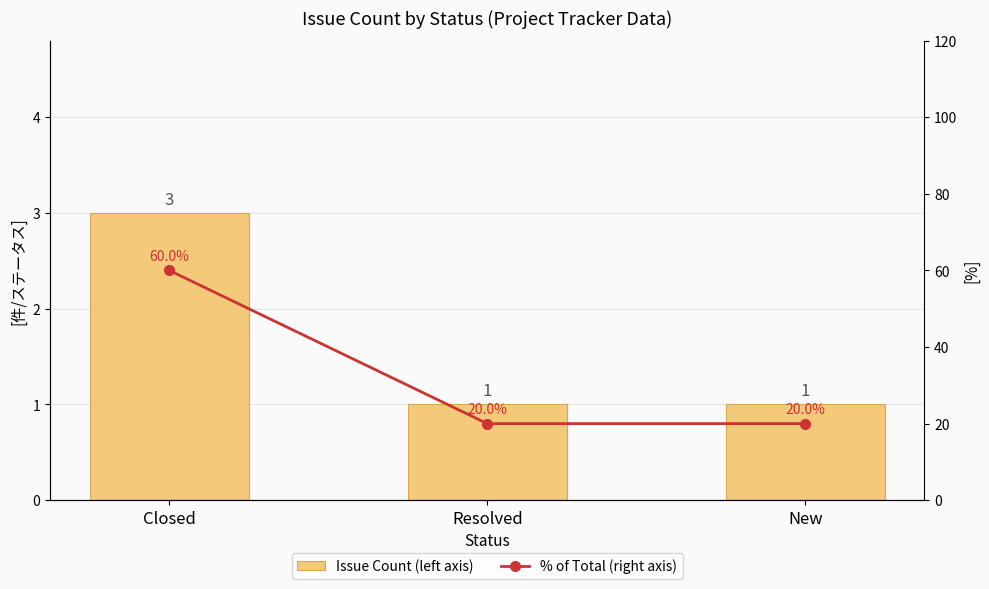

Reading right to left, extract all data points from this chart.

Issue Count (left axis): New=1	Resolved=1	Closed=3
% of Total (right axis): New=20	Resolved=20	Closed=60